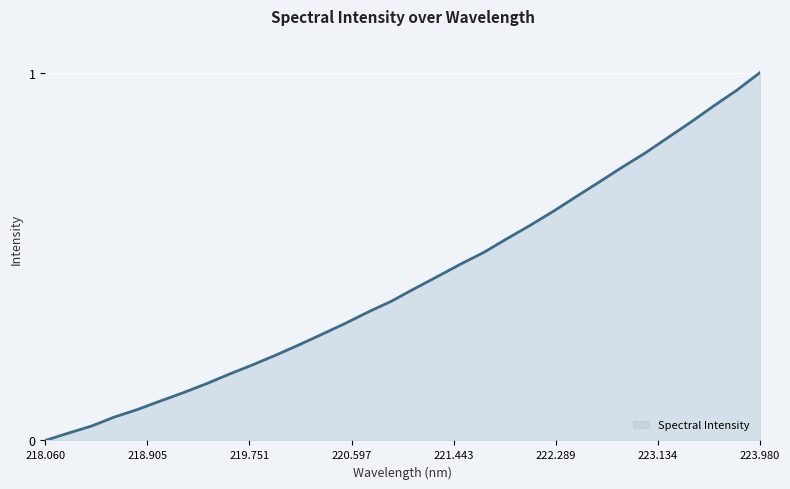

Is this an area chart (filled region under the line)?

Yes